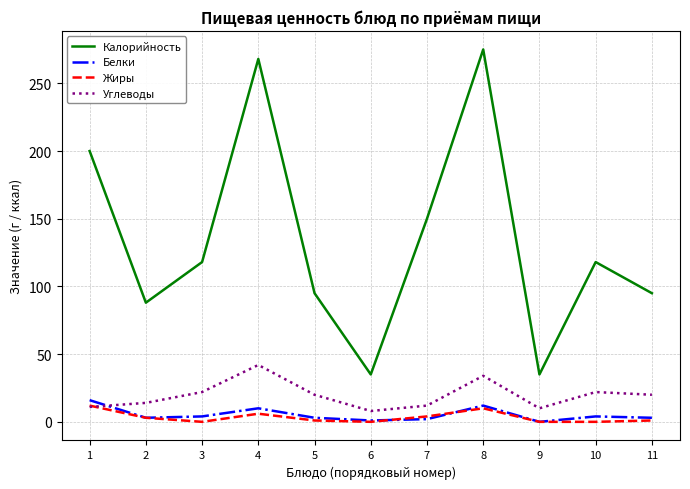

Is it true that Углеводы equals 9 at 11?

False